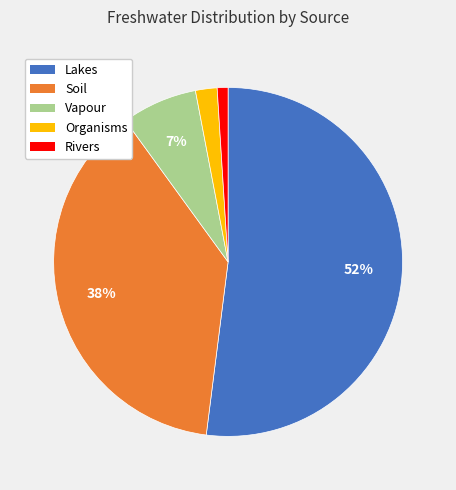

What percentage is the Rivers slice, to the nearest percent?

1%